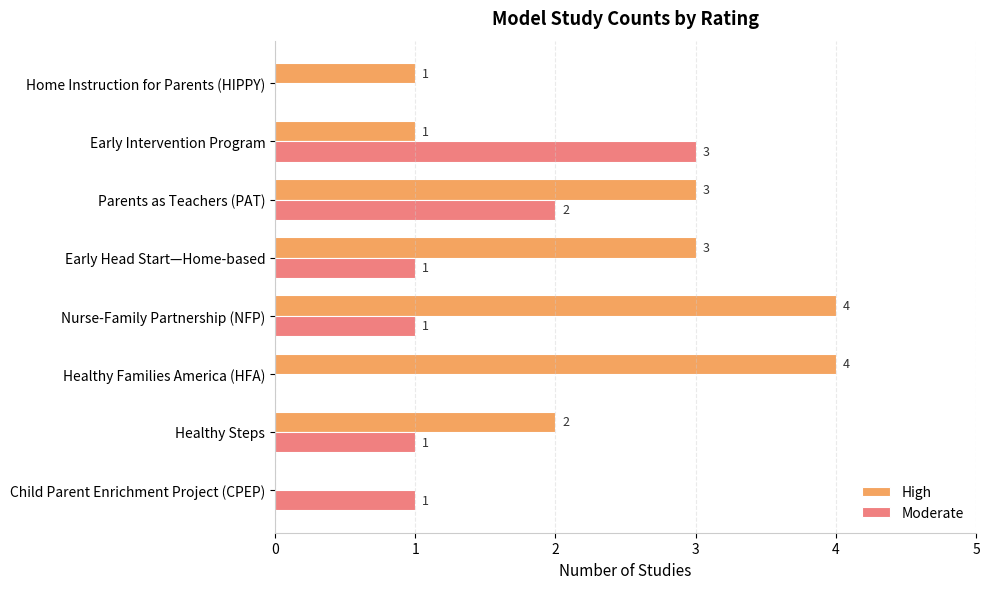

True or false: High has a value of 2 at Home Instruction for Parents (HIPPY).

False